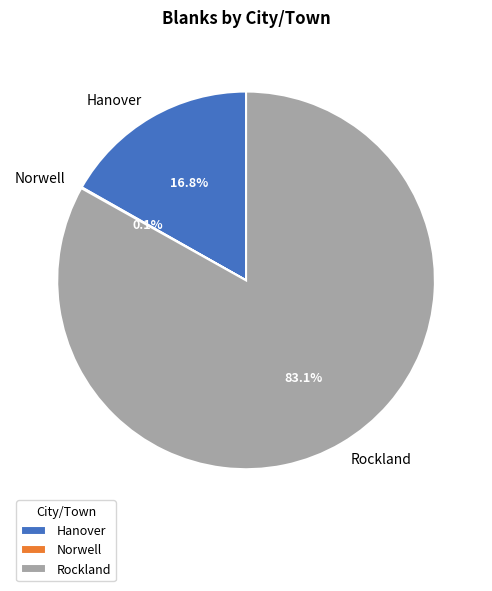

To the nearest percent, what is the difference between the largest and smallest slice percentages?

83%